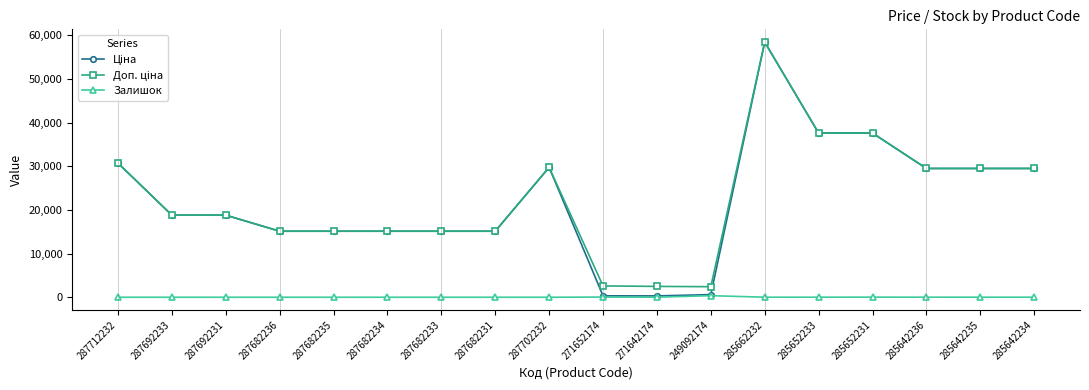

How many lines are shown in the chart?

3